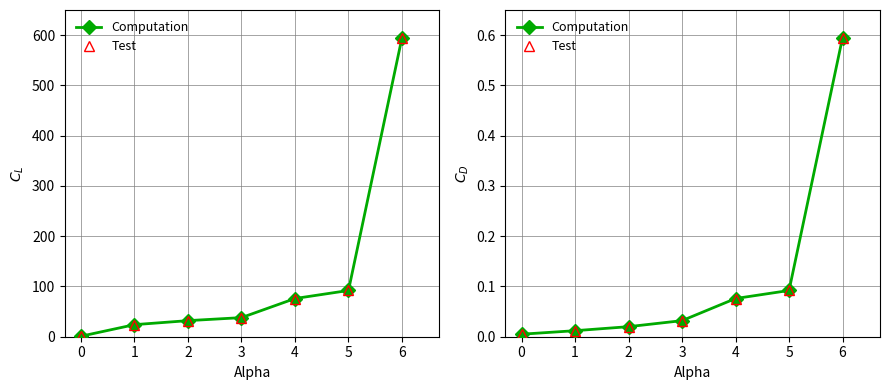

Is the value of Computation at 0 greater than the value of Test at 6?

No